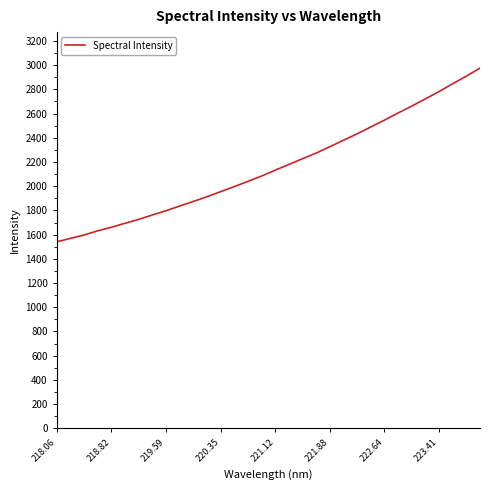

What is the maximum value shown in the chart?

2975.7